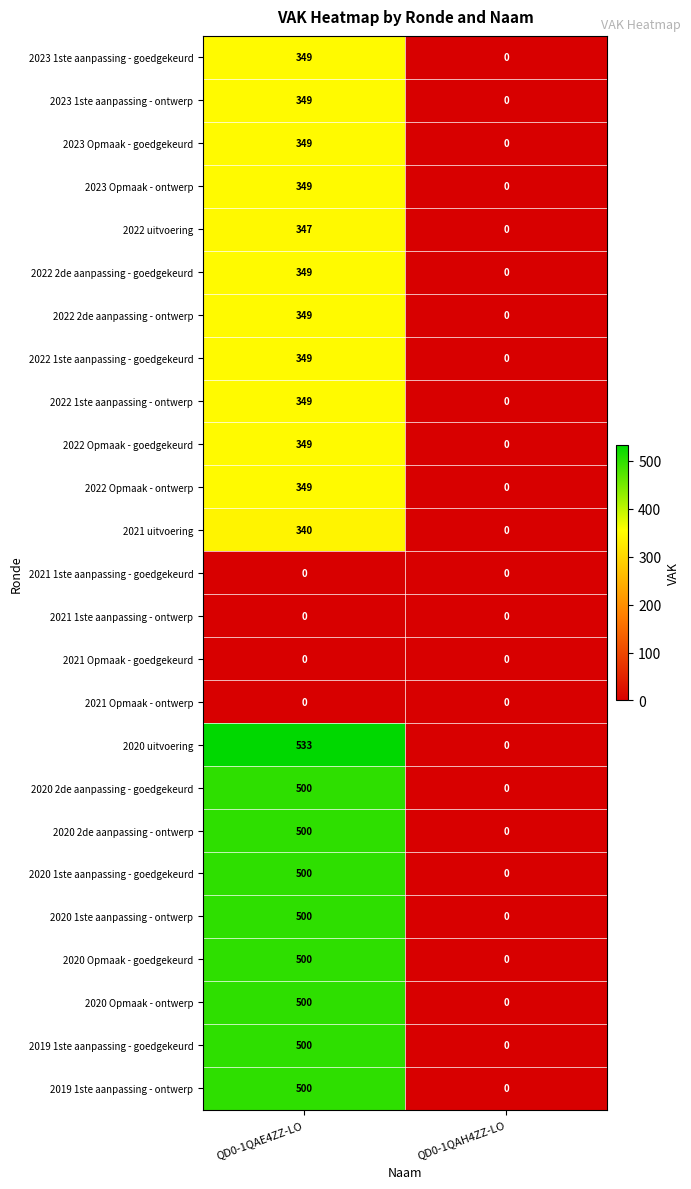

The 2022 uitvoering series shows 225 at QD0-1QAH4ZZ-LO. True or false?

False